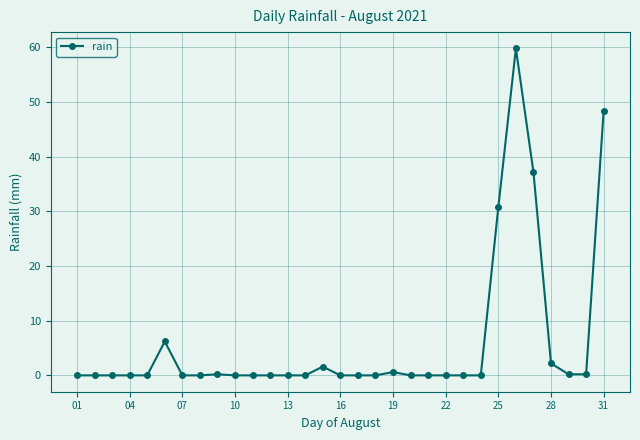

What is the maximum value shown in the chart?

59.8